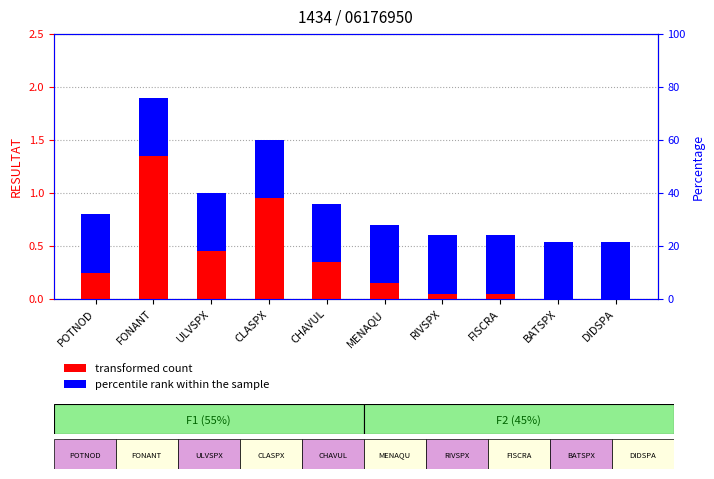

The value of POURCENTAGE_FACIES (scaled) at ULVSPX is 0.8. True or false?

False